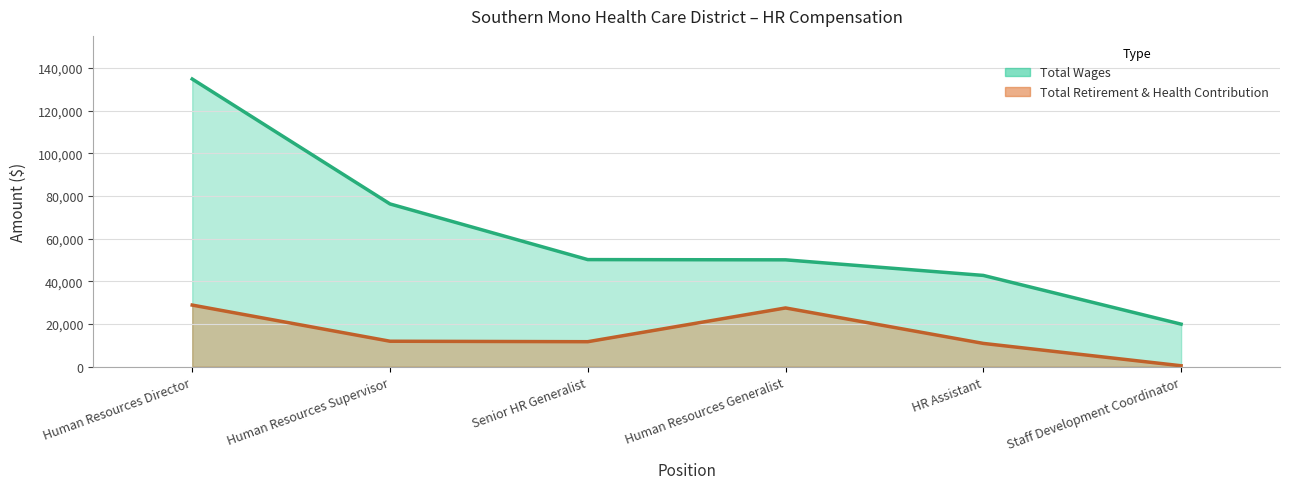

What is the label of the 2nd point from the right?

HR Assistant